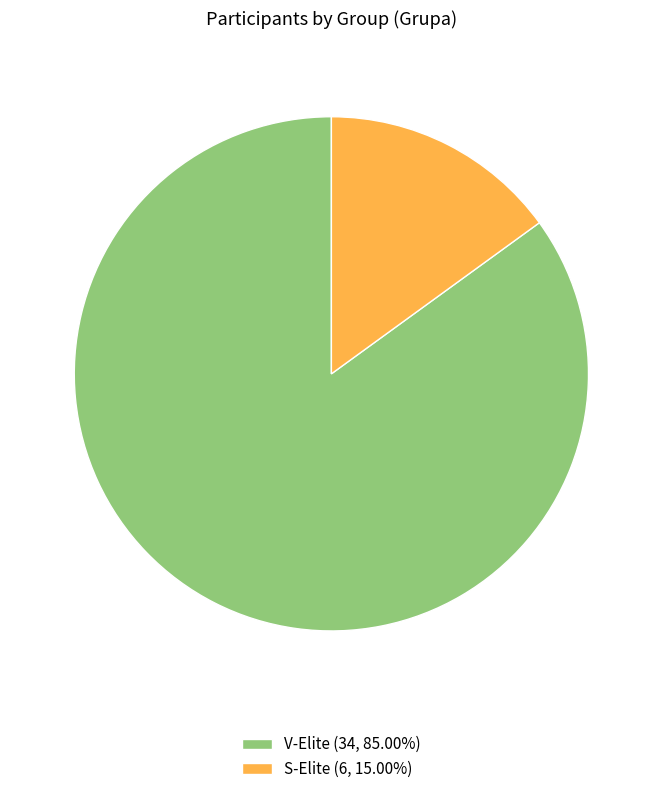

Which slice is the smallest?

S-Elite